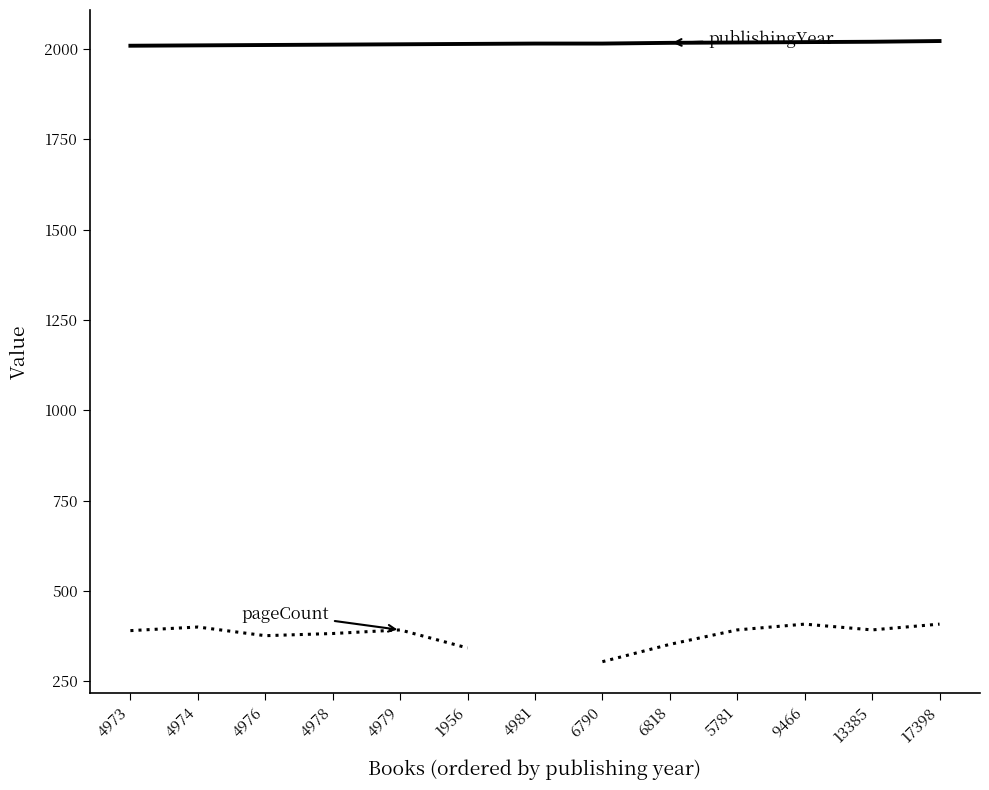

Is it true that pageCount equals 85.4 at 6818?

False